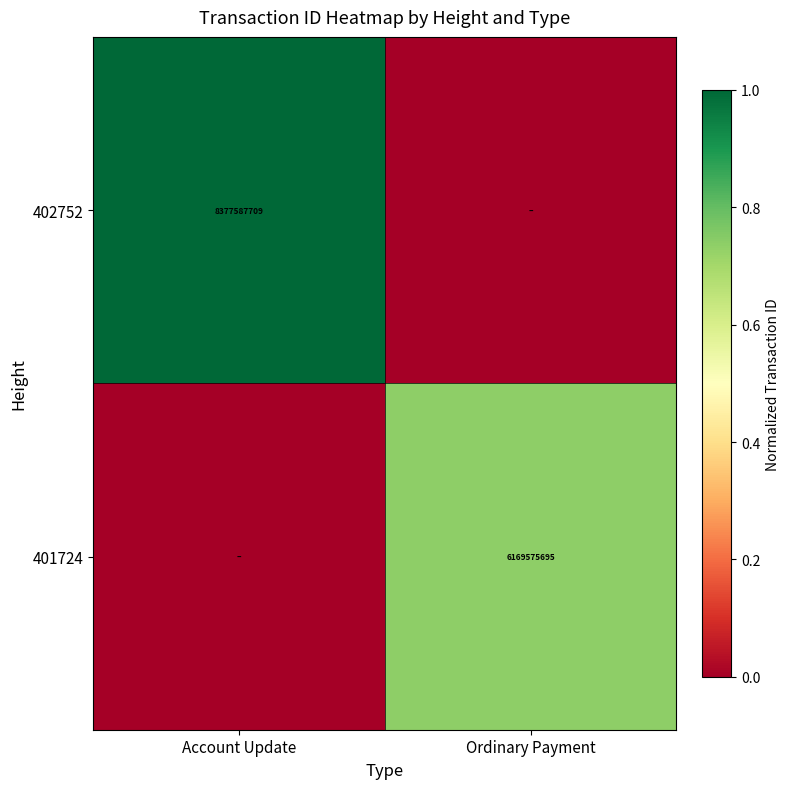

The 401724 series shows 6169575695 at Ordinary Payment. True or false?

True